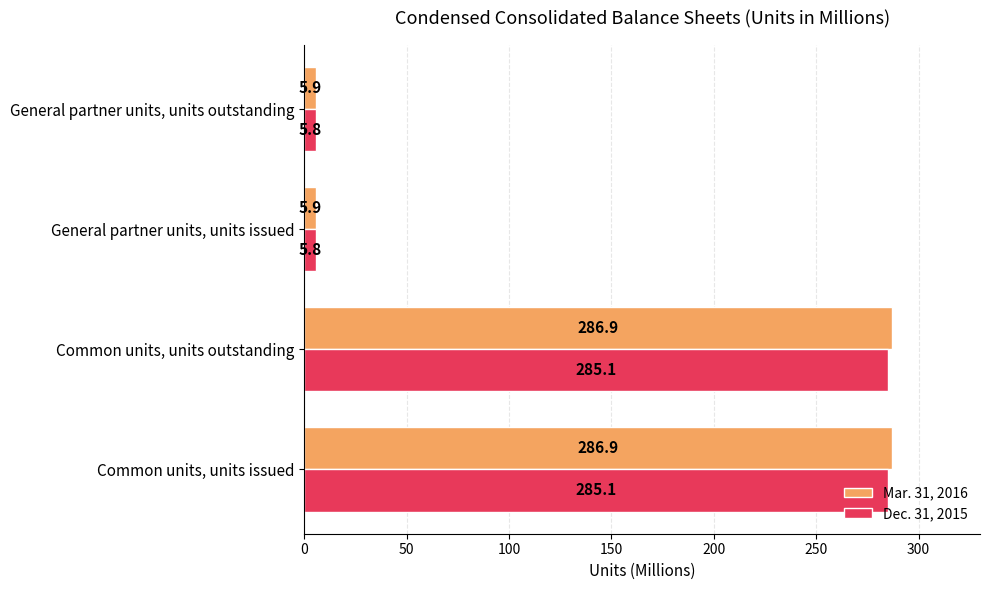

What is the difference between the maximum and minimum values in the Dec. 31, 2015 series?

279.3